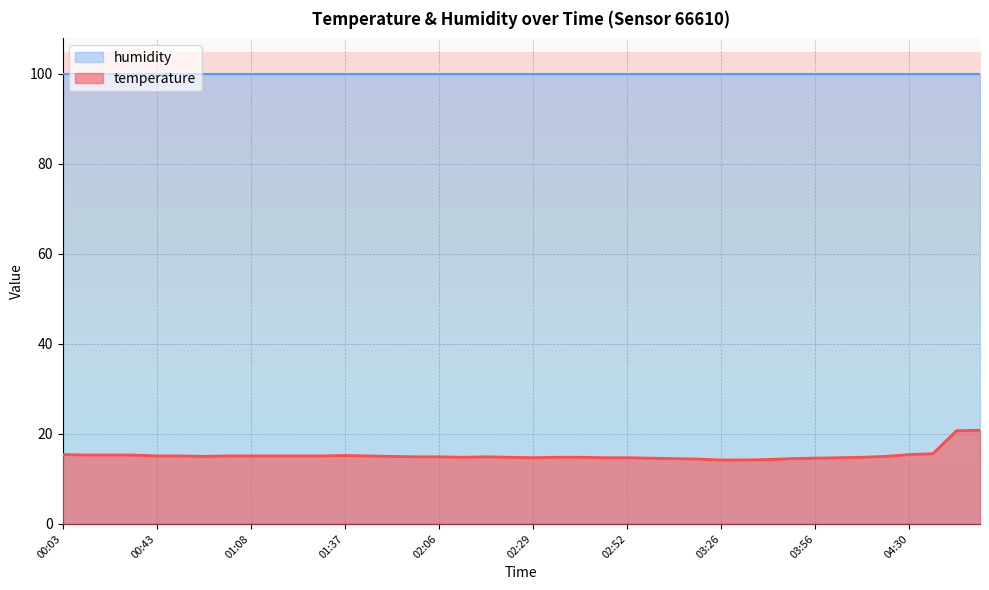

What is the label of the 20th point from the left?

02:23